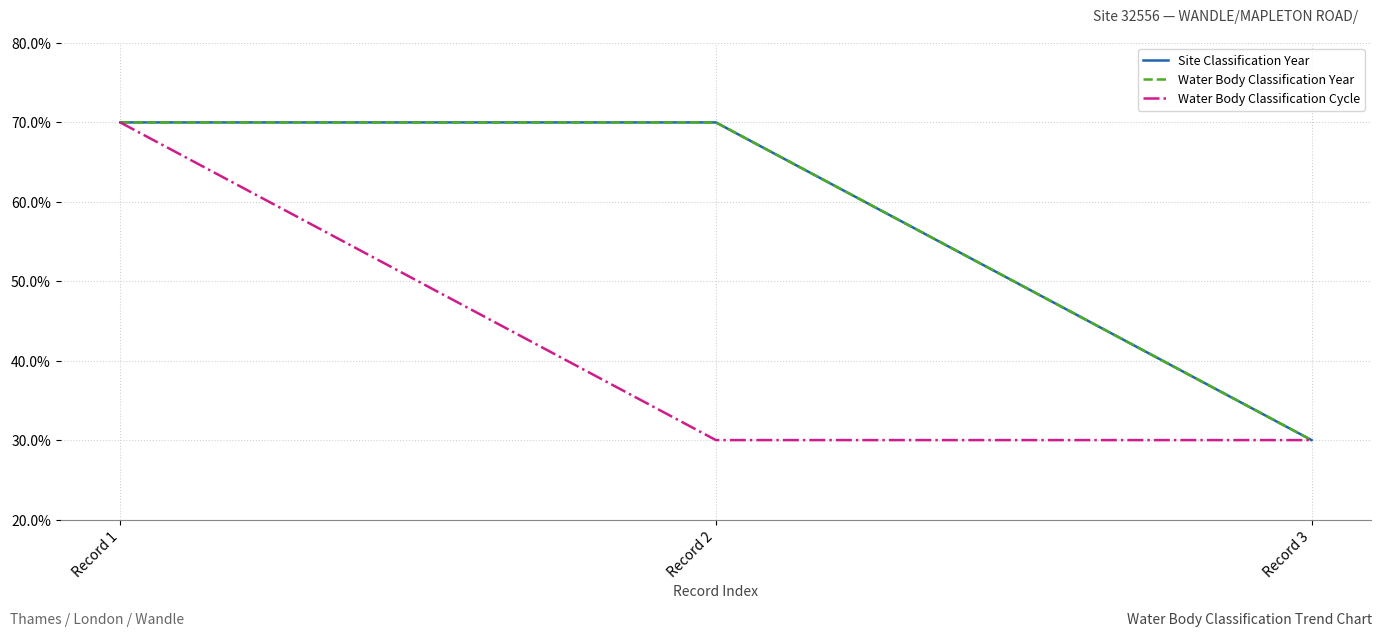

Does the chart display data point markers on the line(s)?

No